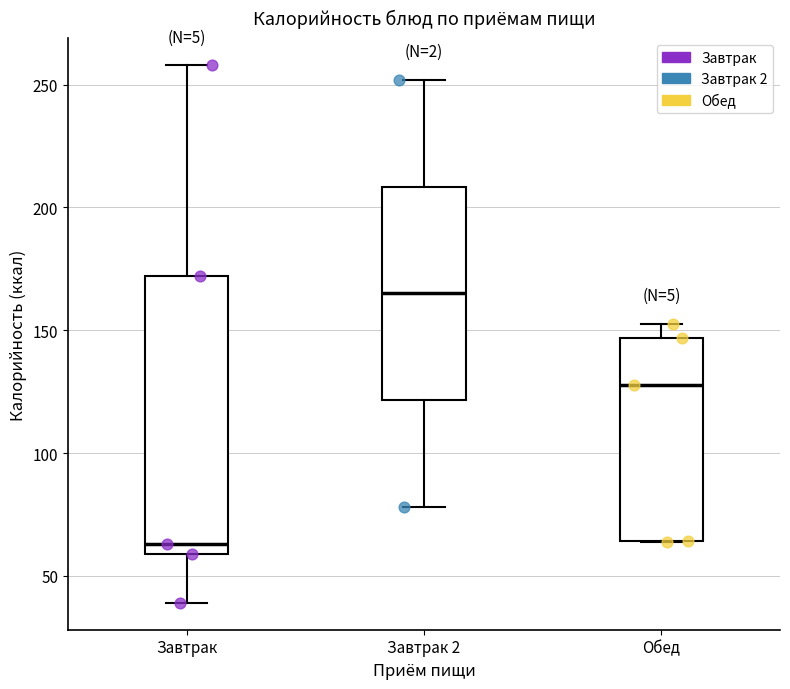

Comparing the boxes themselves (not the whiskers), which one is the tallest?

Завтрак